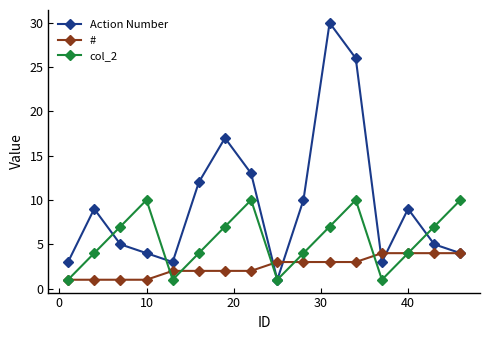

Which series has the largest total across all categories?

Action Number